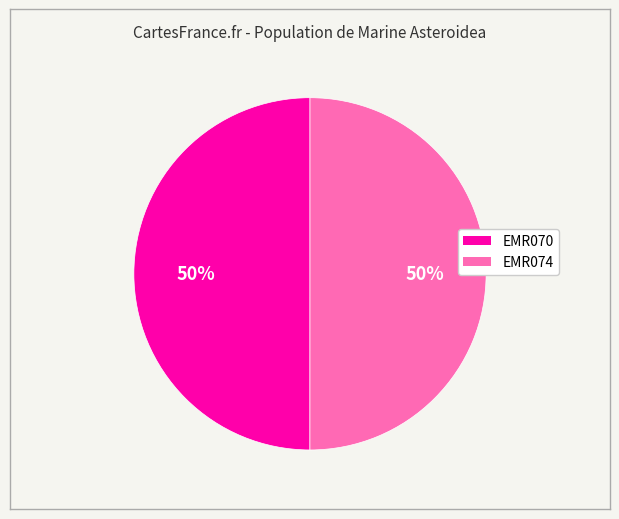

To the nearest percent, what is the combined percentage of EMR070 and EMR074?

100%